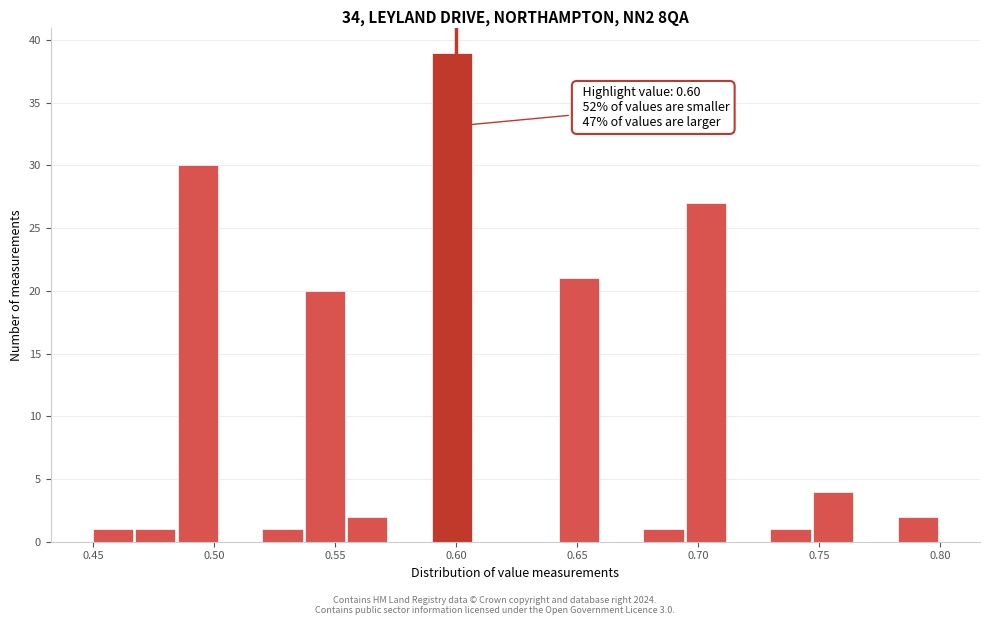

Around what value on the x-axis is the tallest bar? Give the approximate position of its centre, as read against the axis.

0.600